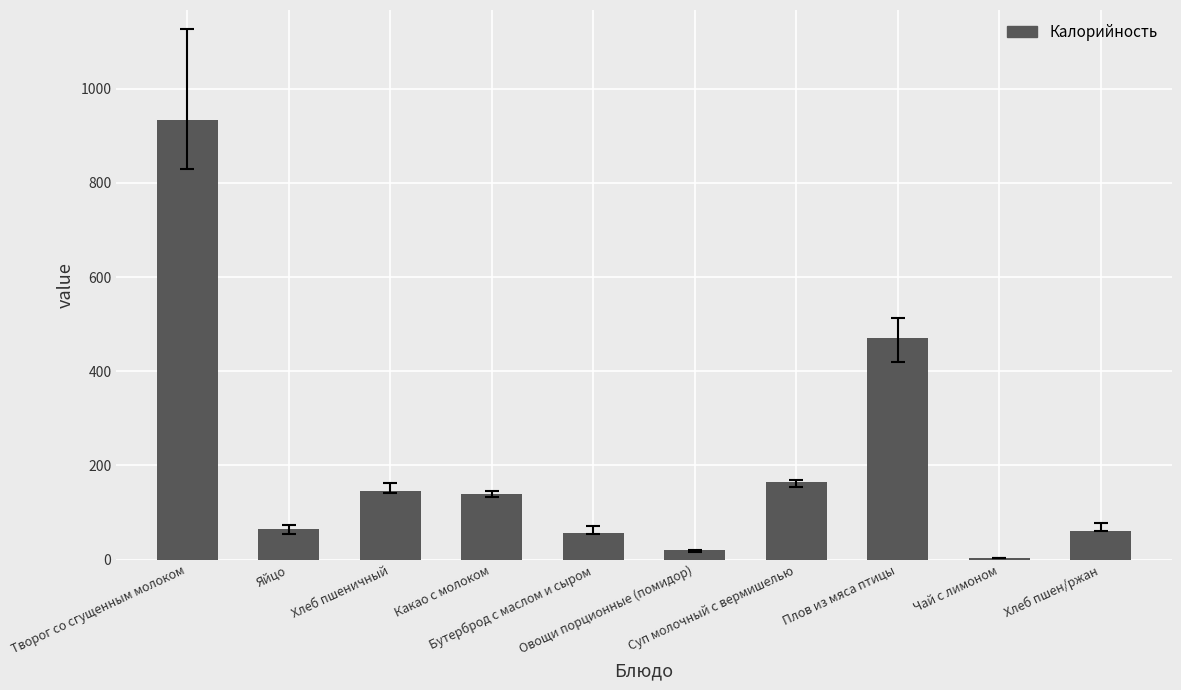

What is the maximum value shown in the chart?

933.7